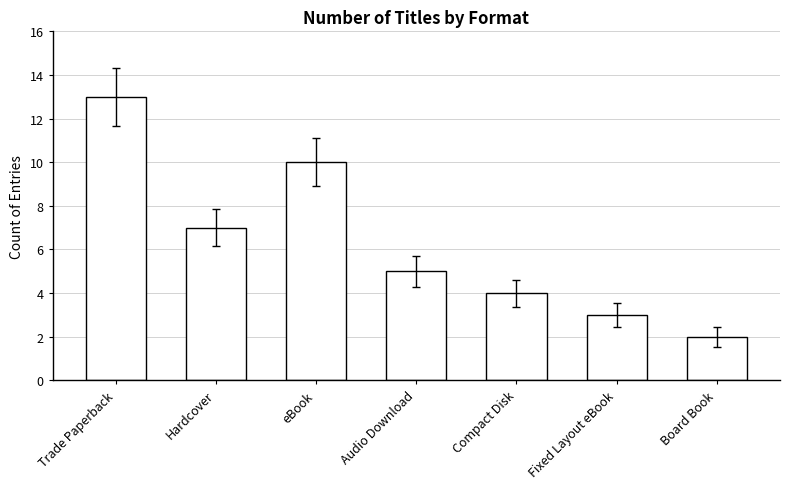

Count the number of categories in the chart.

7